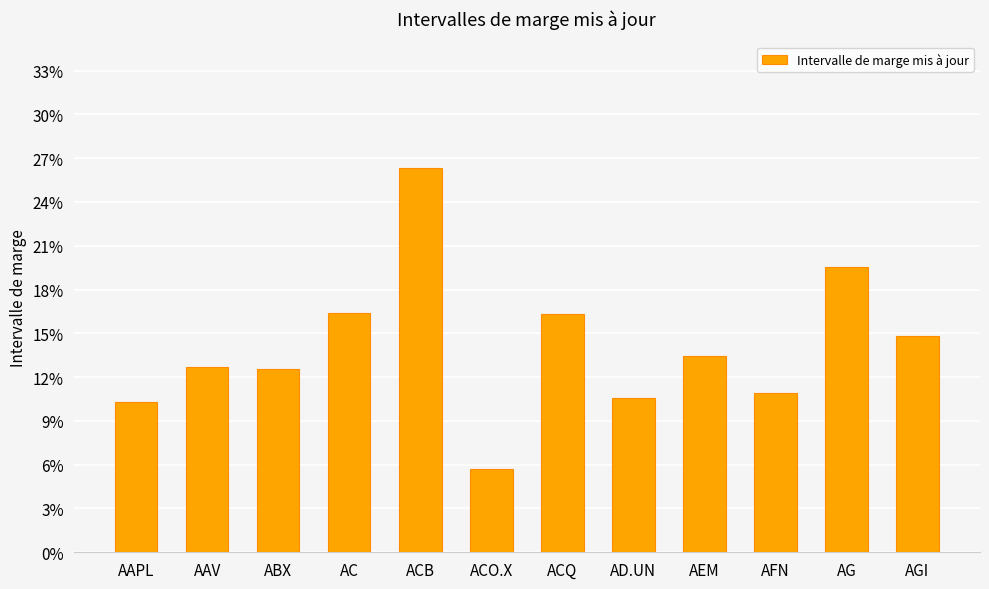

What value does the data have at ACO.X?

0.1